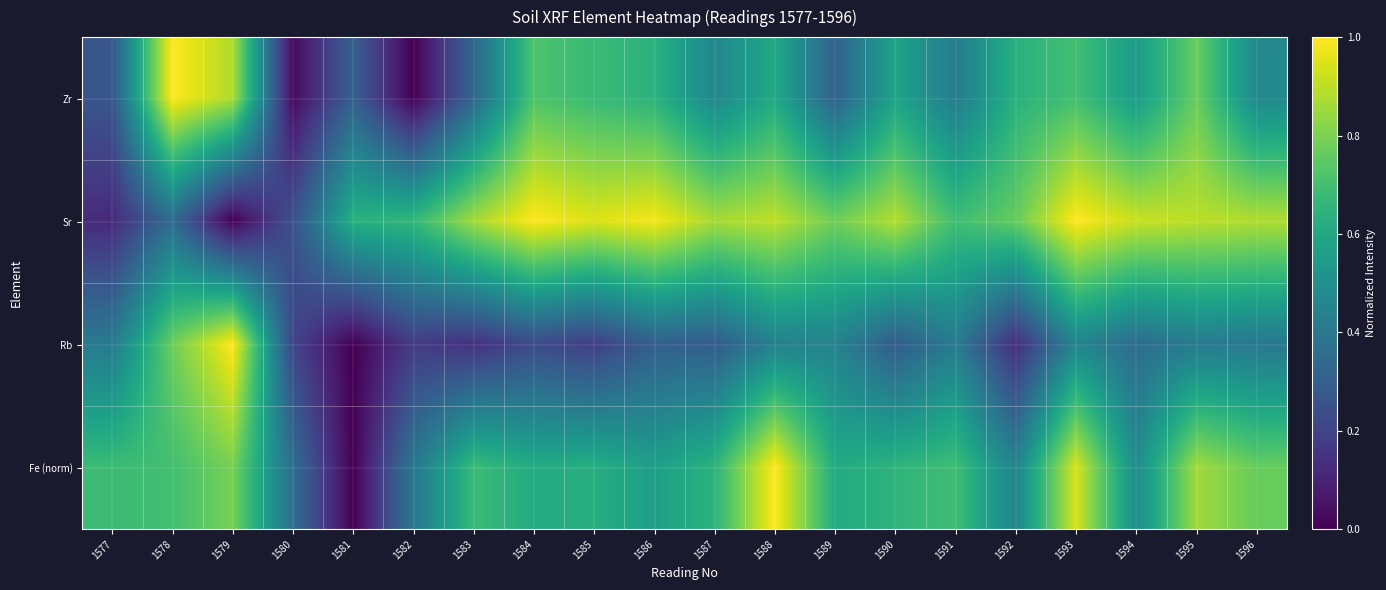

List the series in order of their overall mean, lowest first.

Rb, Zr, Fe (norm), Sr